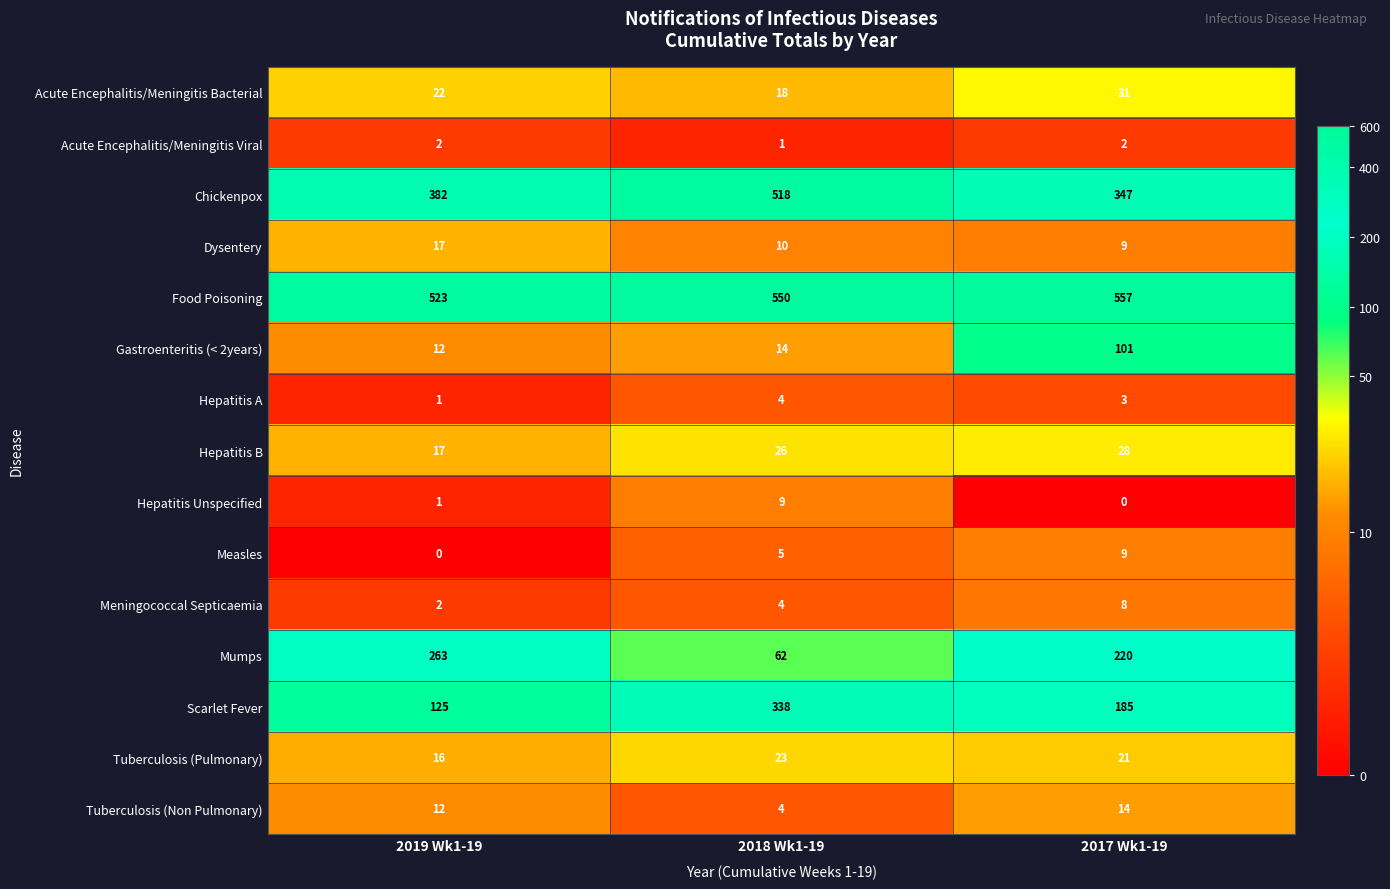

What is the difference between the highest and lowest values at 2018 Wk1-19?

549